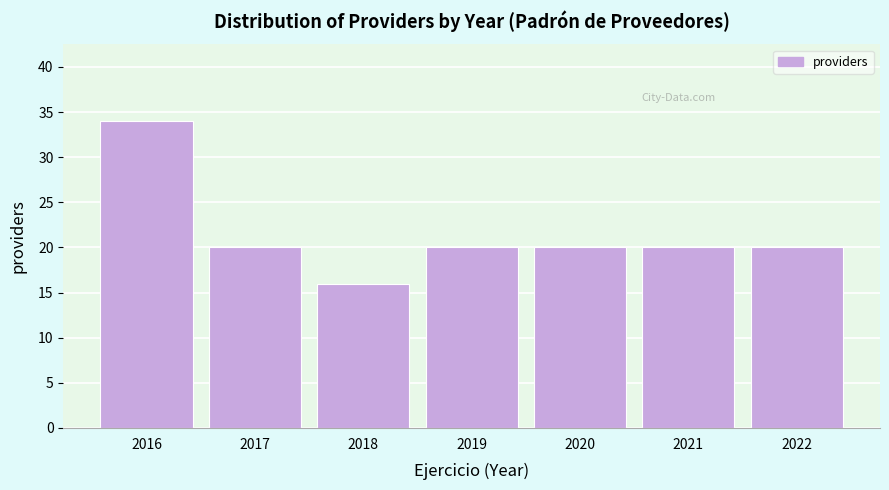

Reading right to left, extract all data points from this chart.

20	20	20	20	16	20	34